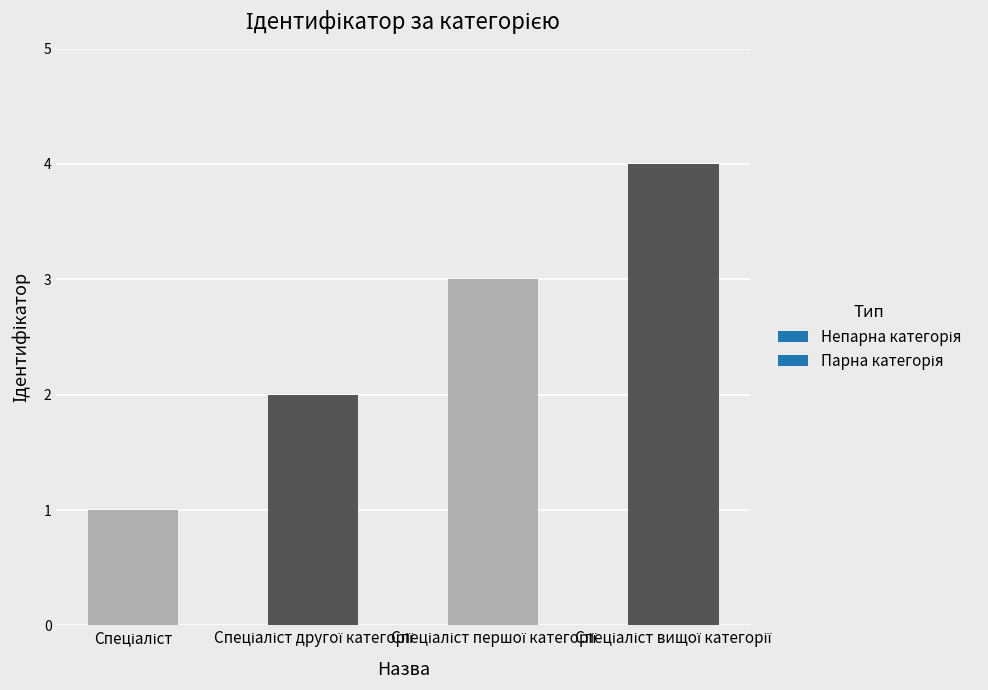

What is the sum of all values?

10